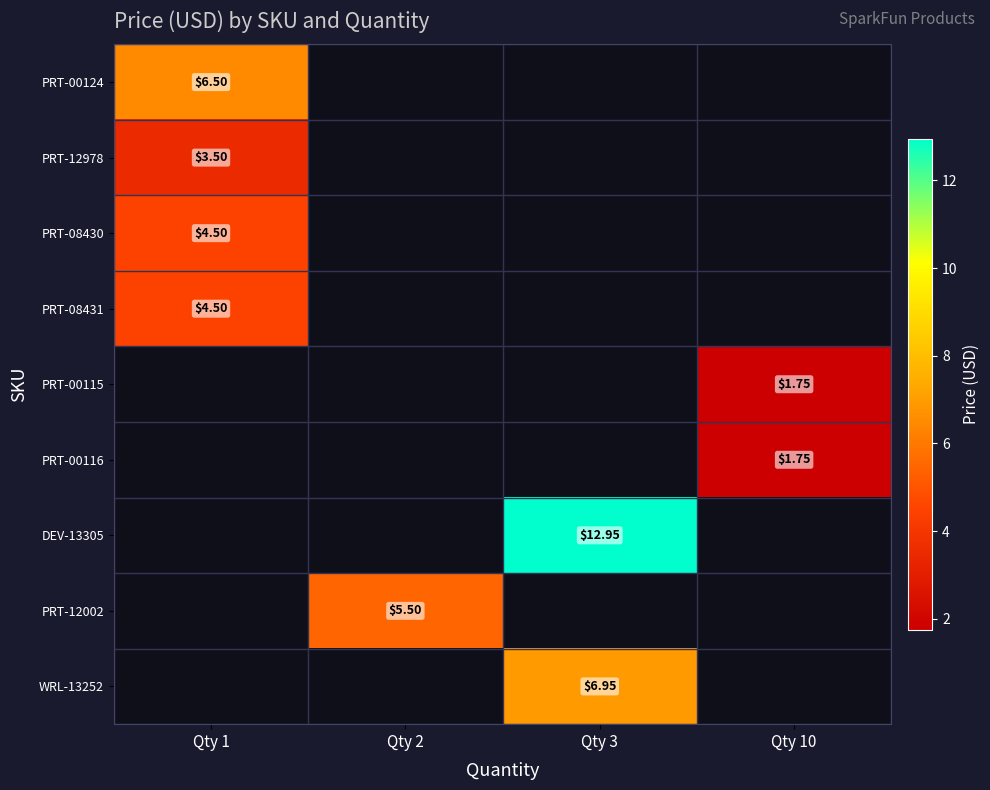

Between Qty 1 and Qty 2, which is larger?

Qty 1